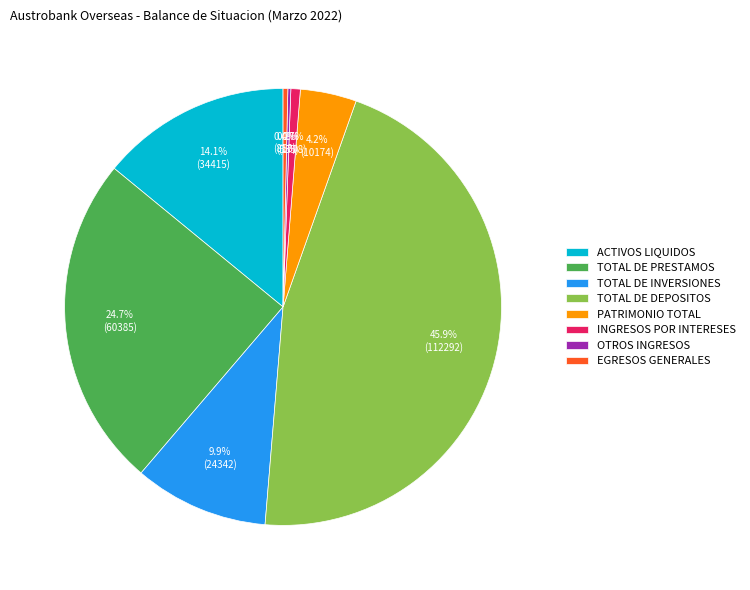

Which has a higher value, TOTAL DE PRESTAMOS or INGRESOS POR INTERESES?

TOTAL DE PRESTAMOS